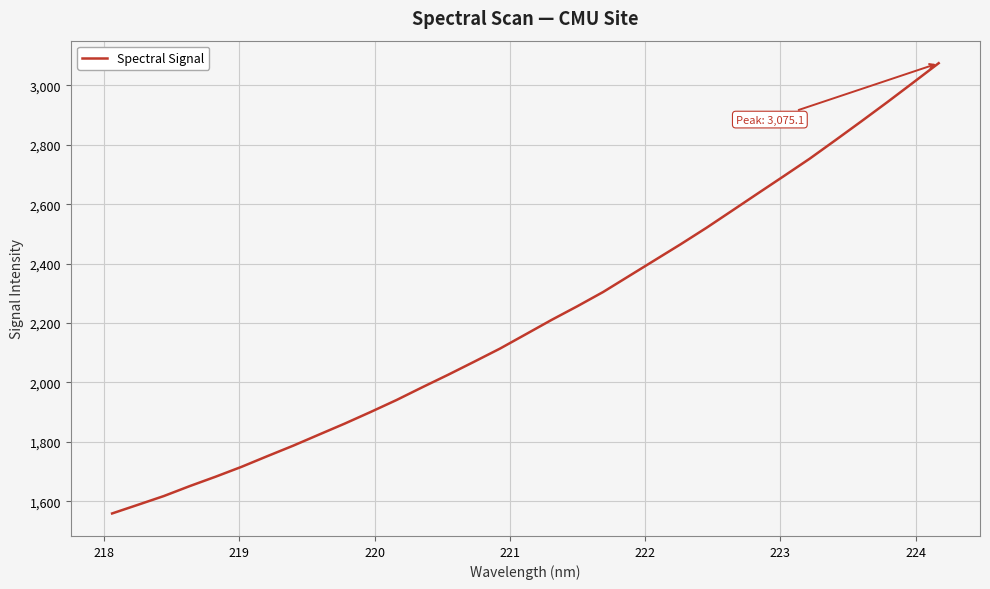

What is the smallest value displayed?

1558.7